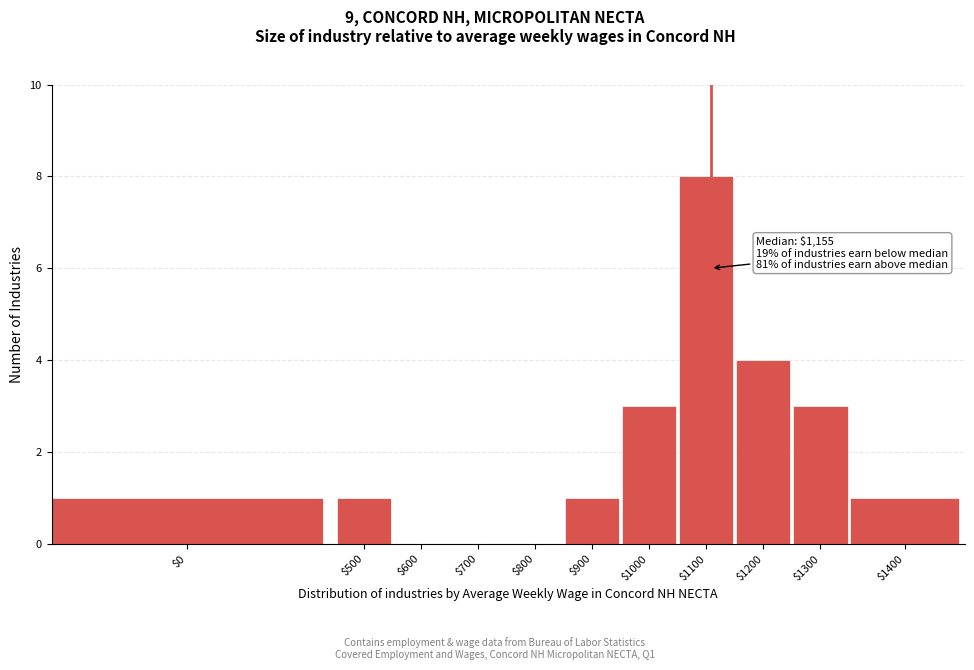

What is the maximum value shown in the chart?

8